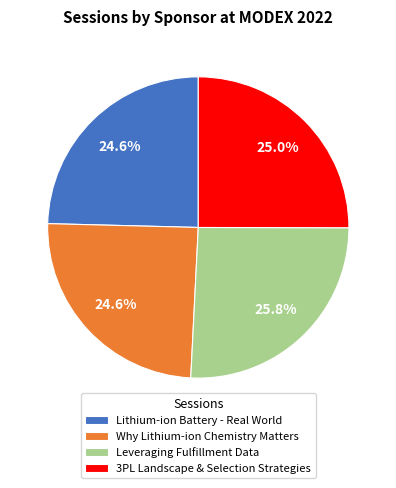

Is it true that 3PL Landscape & Selection Strategies is 37% of the pie?

False